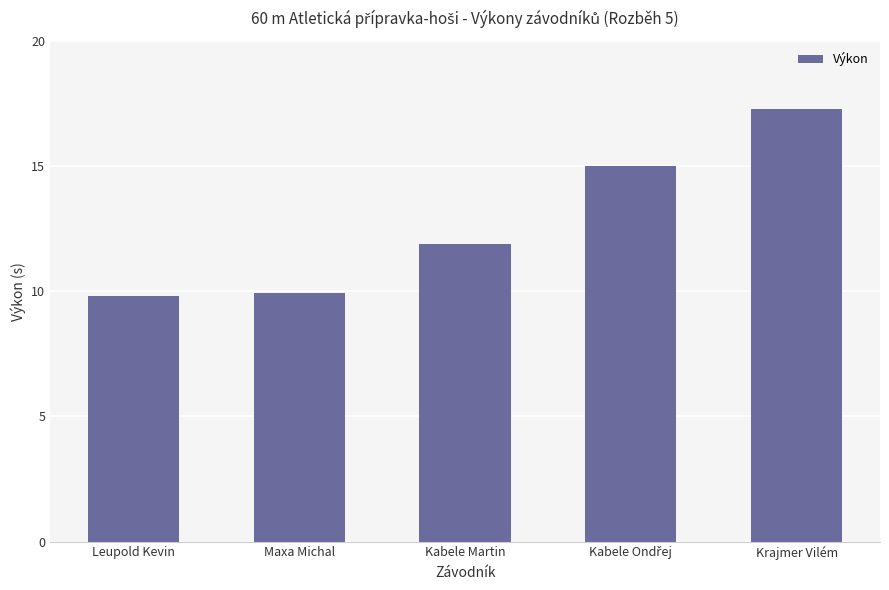

What is the difference between the second highest and minimum values?

5.2